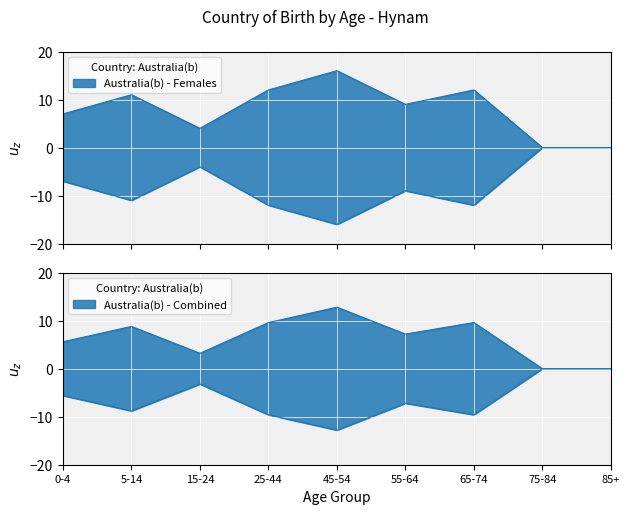

Is it true that the value at 65-74 is 9.6?

True